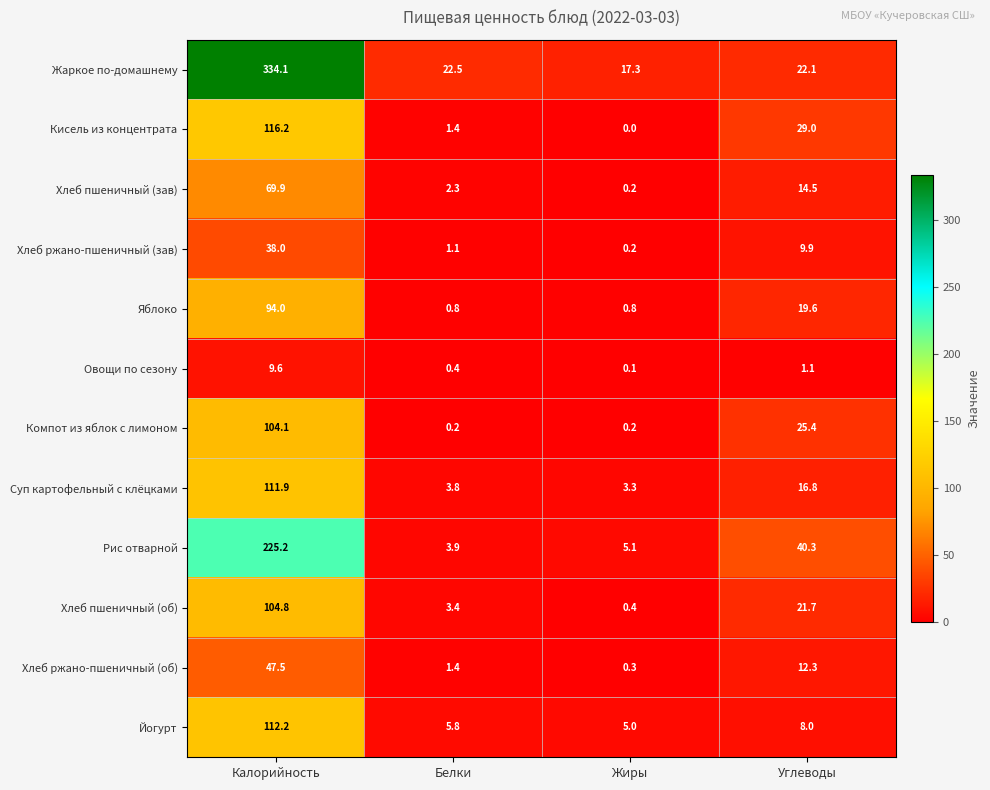

Which series has the largest total across all categories?

Жаркое по-домашнему